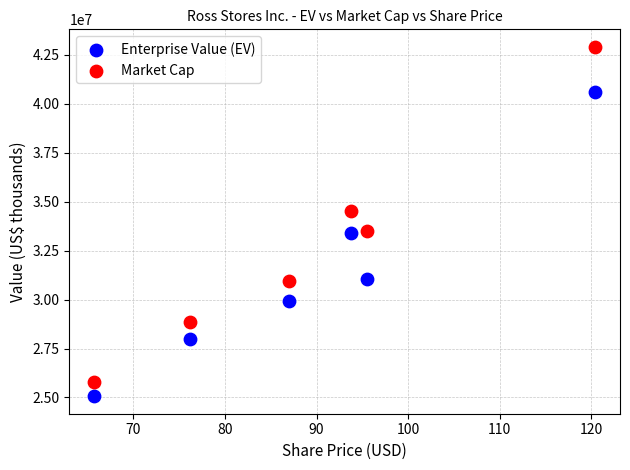

Which series reaches the maximum Y coordinate?

Market Cap